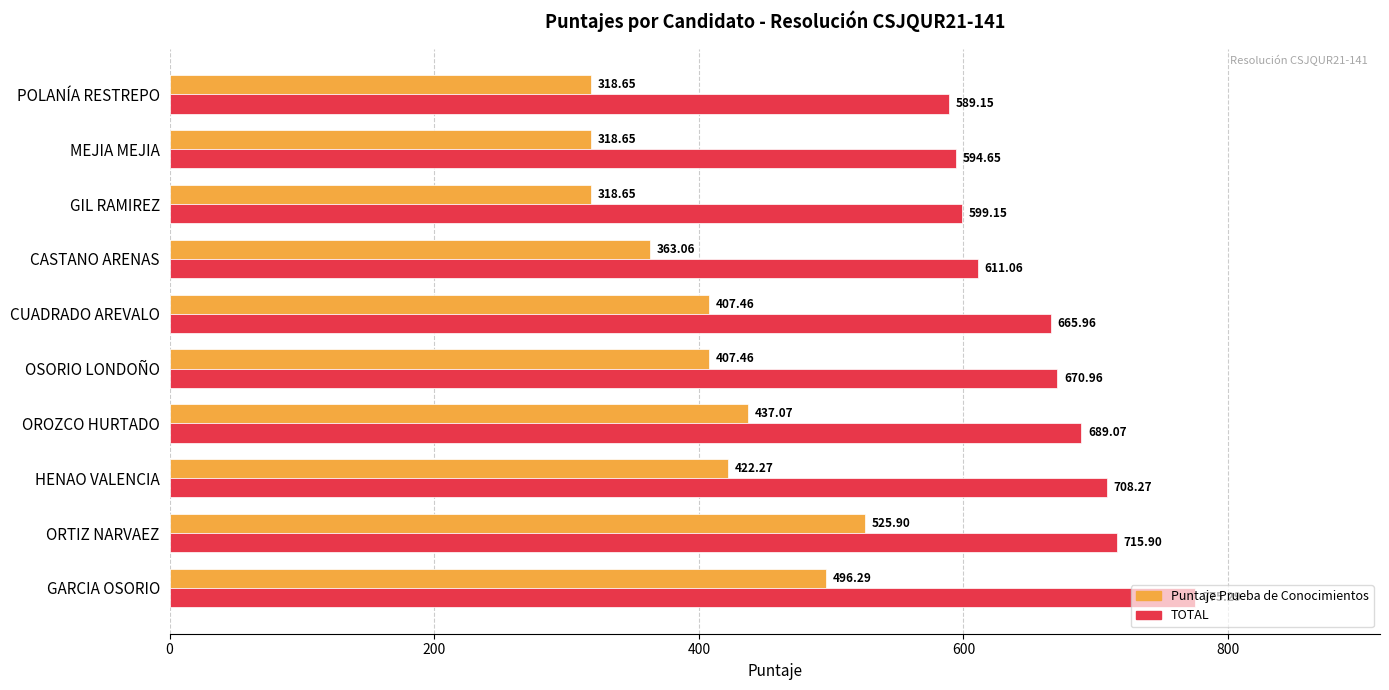

What are all the series names shown in the legend?

Puntaje Prueba de Conocimientos, TOTAL